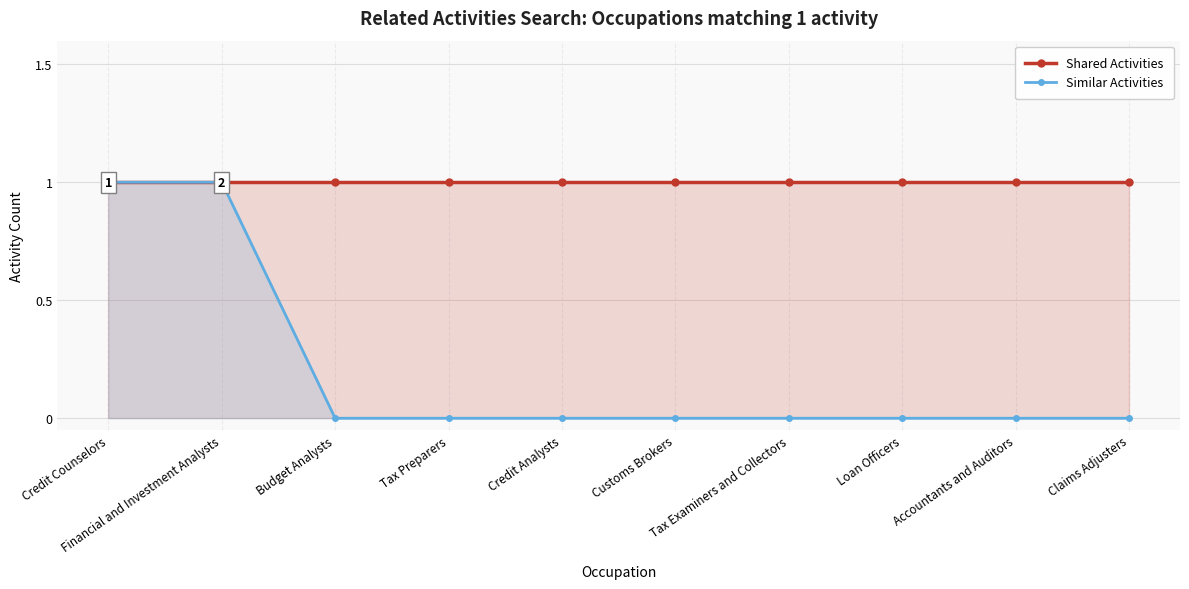

True or false: Shared Activities has more than 0 interior local peaks.

False